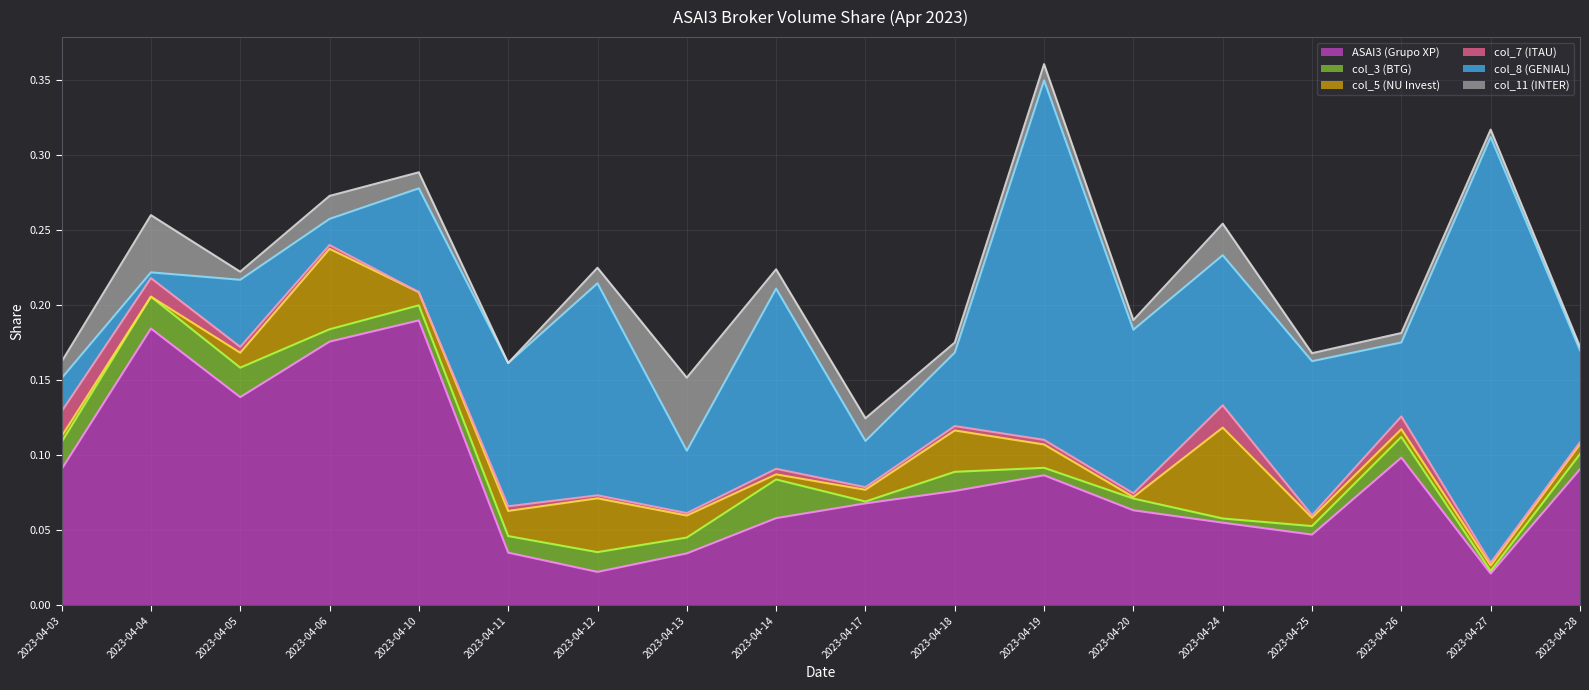

At how many categories does at least one series exceed 0?

18